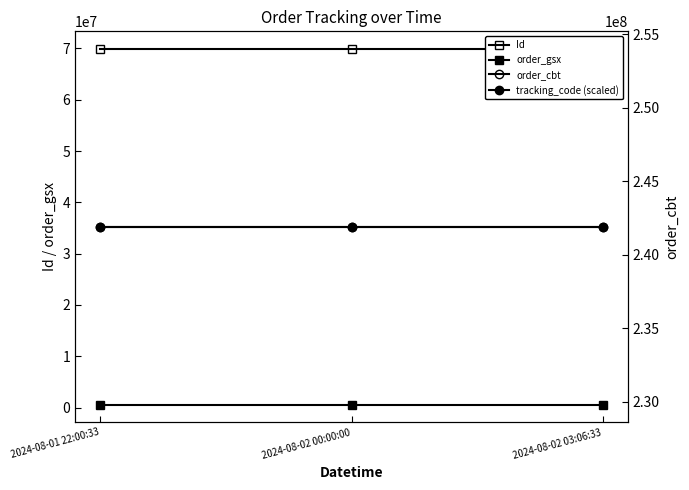

What is the difference between the Id values at 2024-08-02 00:00:00 and 2024-08-01 22:00:33?

3